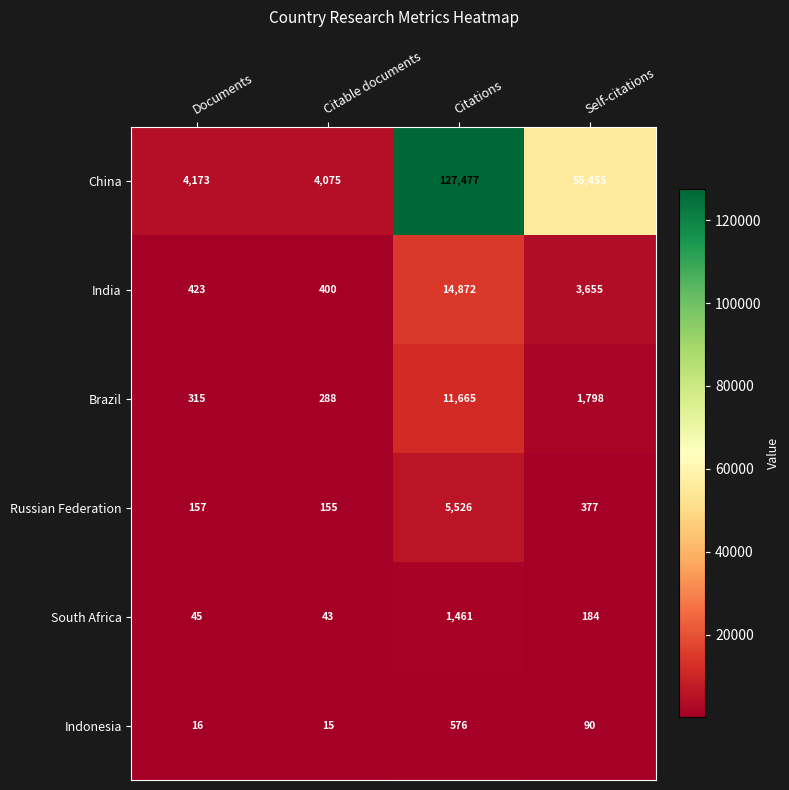

What is the difference between the maximum and minimum values in the China series?

123402